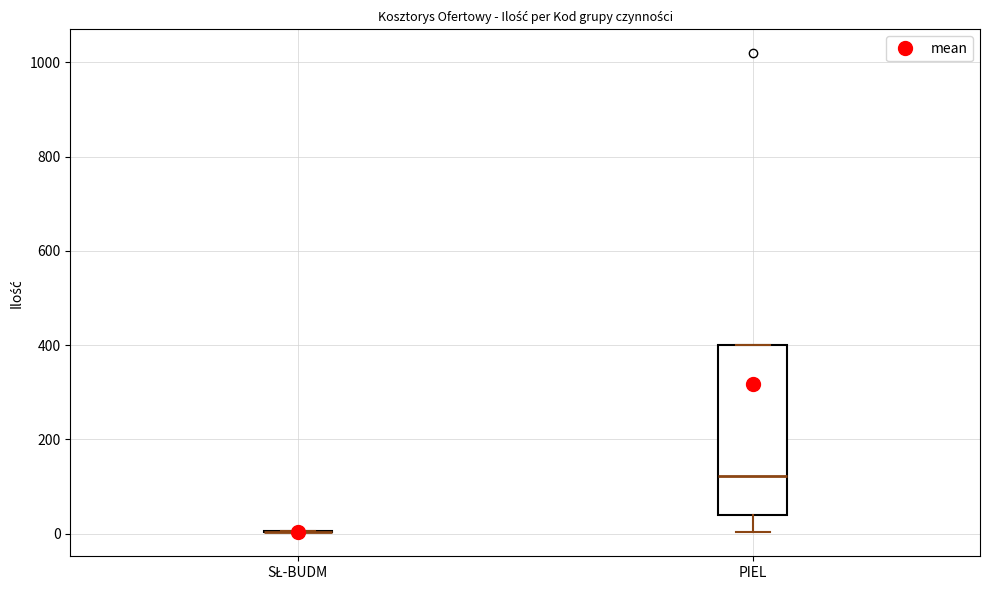

Reading left to right, transcribe this box plot: for each box, give where its median line is, the range the box spans, and where its two whiskers end, as read against the y-axis. The values are not printed on the chart, so give them approximately, as read against the axis.

SŁ-BUDM: box collapsed to a line at 0, whiskers 0 to 0
PIEL: median 120, box 40 to 400, whiskers 0 to 400